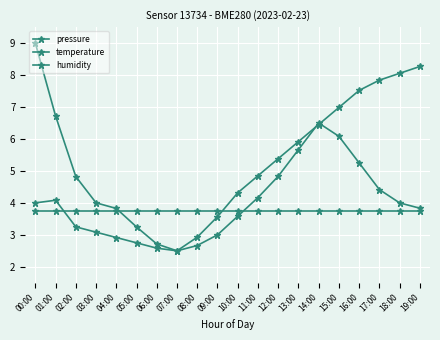

Count the number of categories in the chart.

20